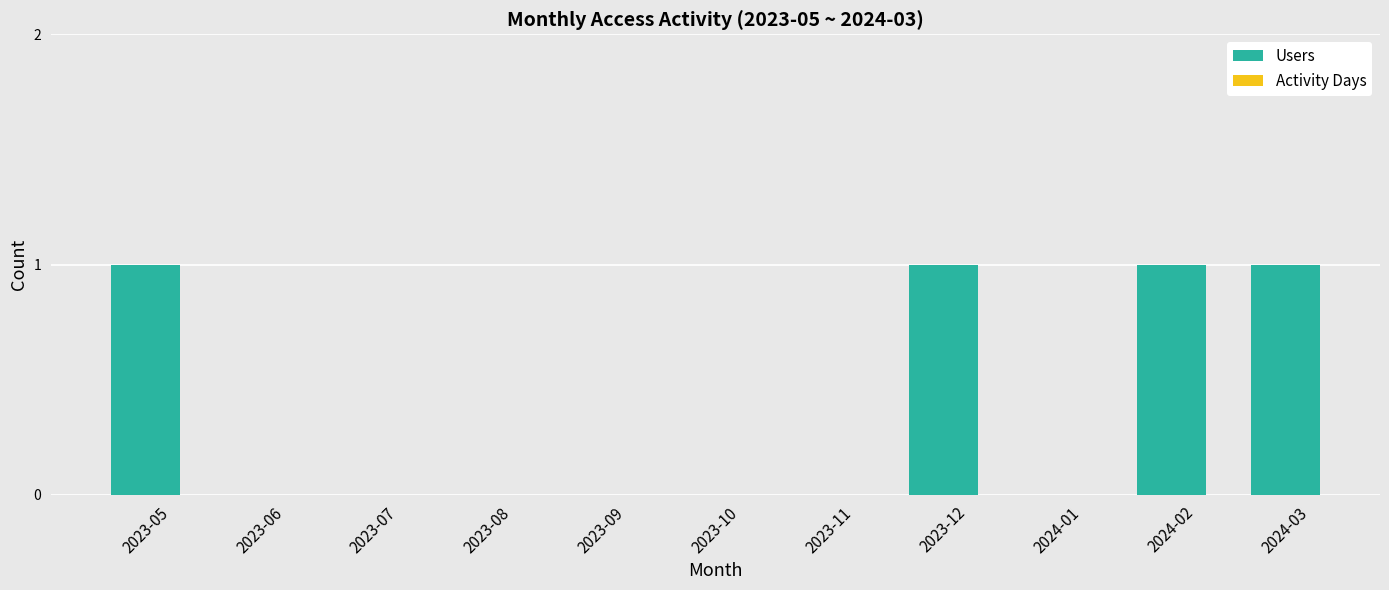

What is the sum of all values?

4